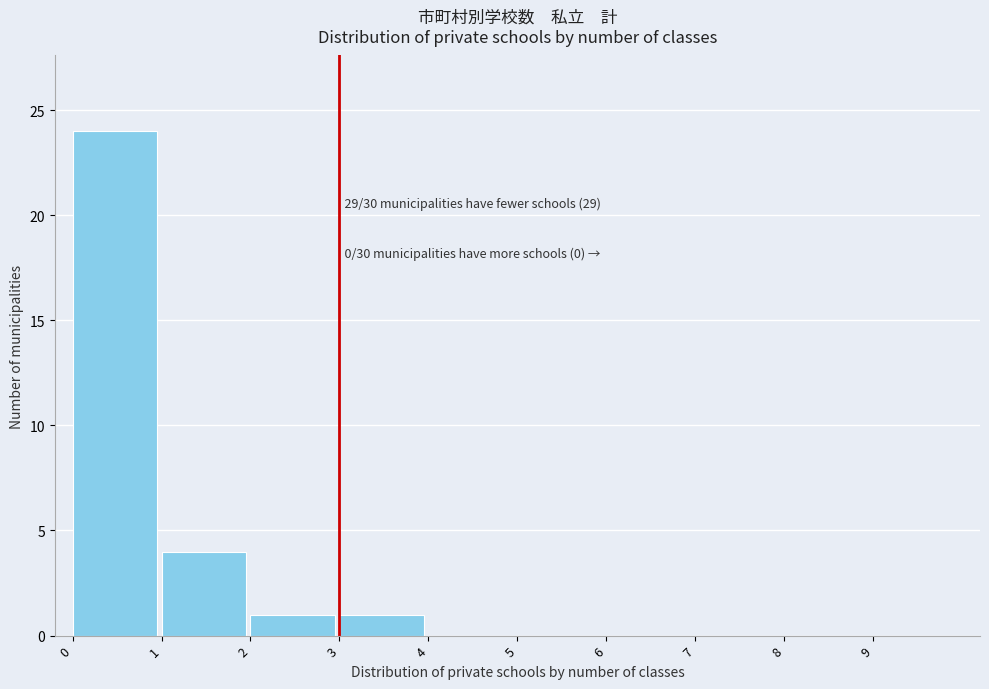

Over which range of the x-axis is the bar tallest?

0 to 1